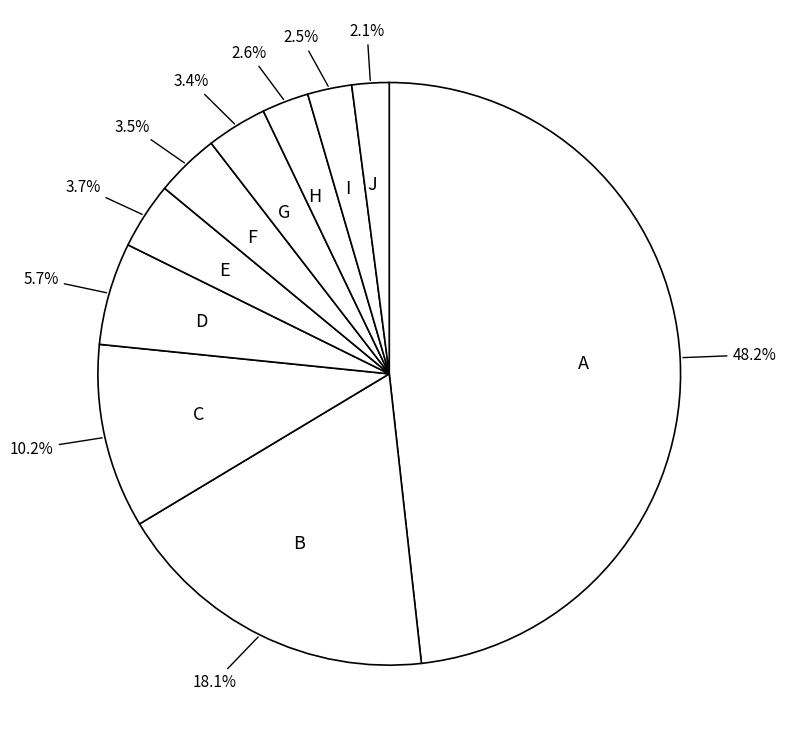

Does any single category account for the majority?

No